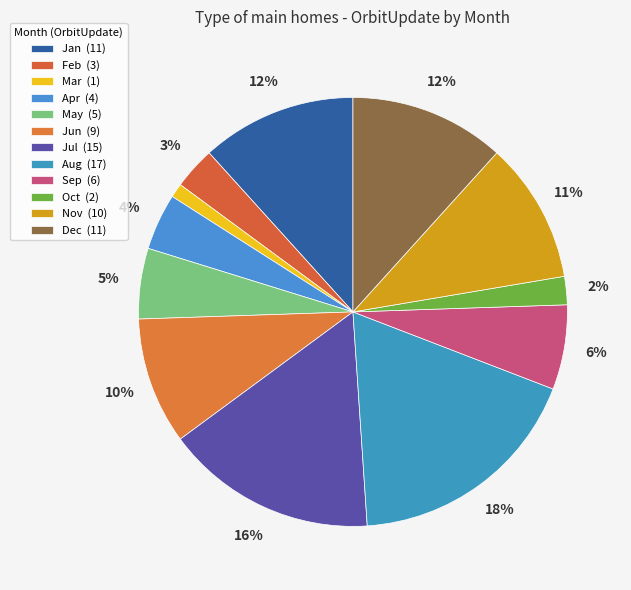

To the nearest percent, what is the combined percentage of Jun and Jul?

26%